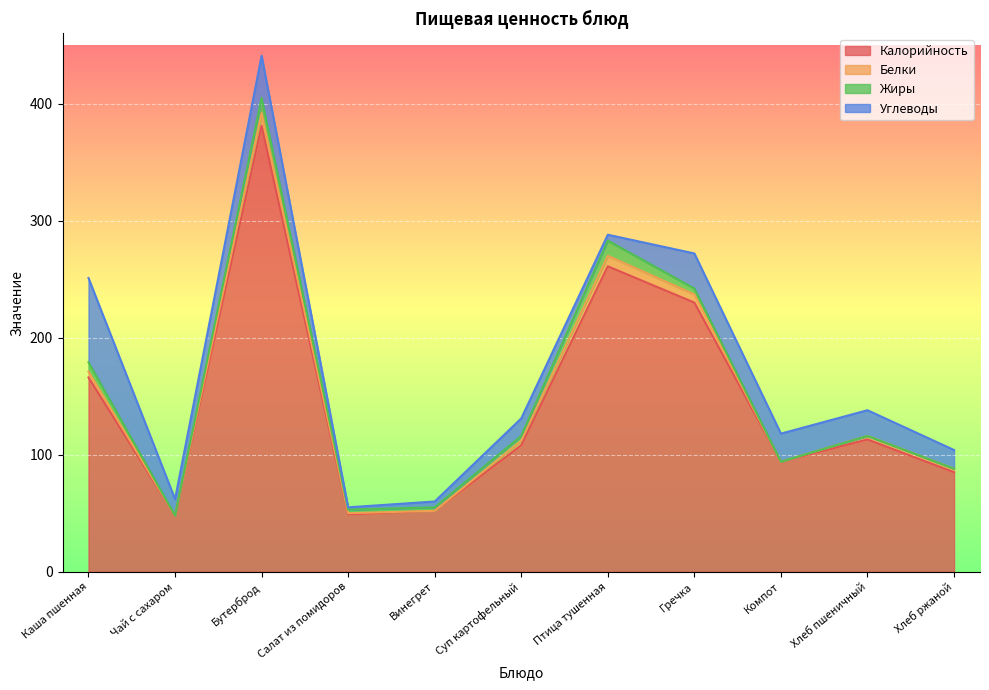

Which category has the highest value in the Жиры series?

Бутерброд